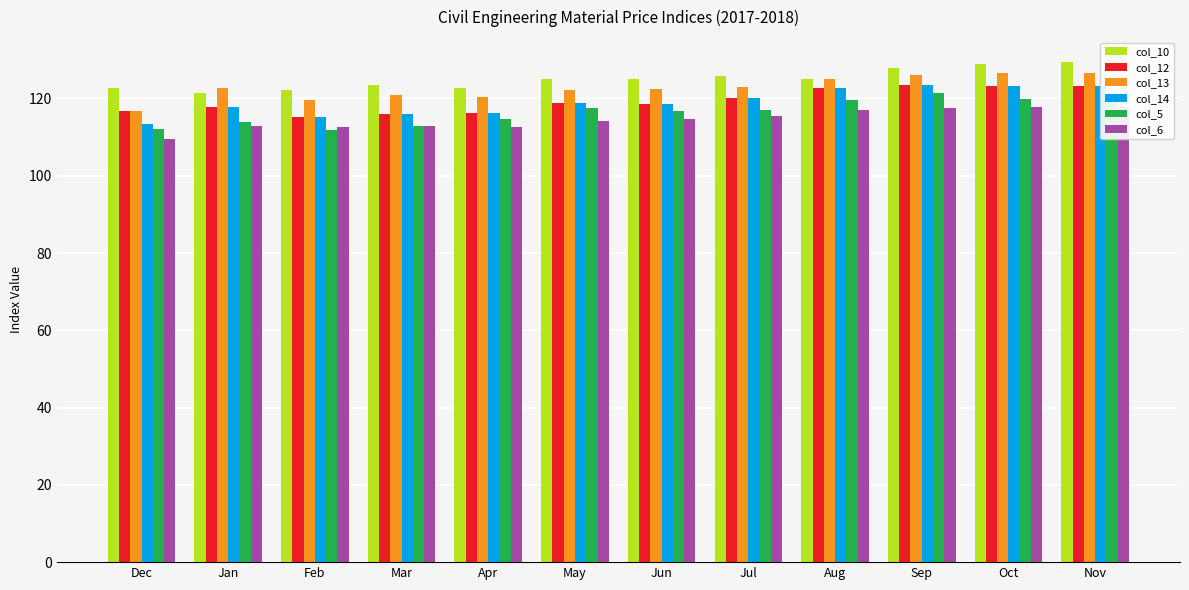

What is the difference between the col_14 values at Aug and Oct?

0.7